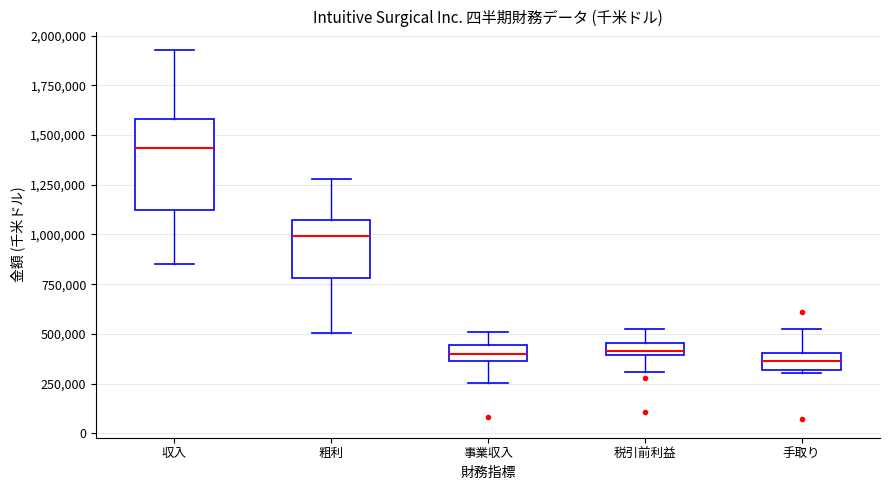

Which box is the tallest, from its lower edge to its upper edge?

収入